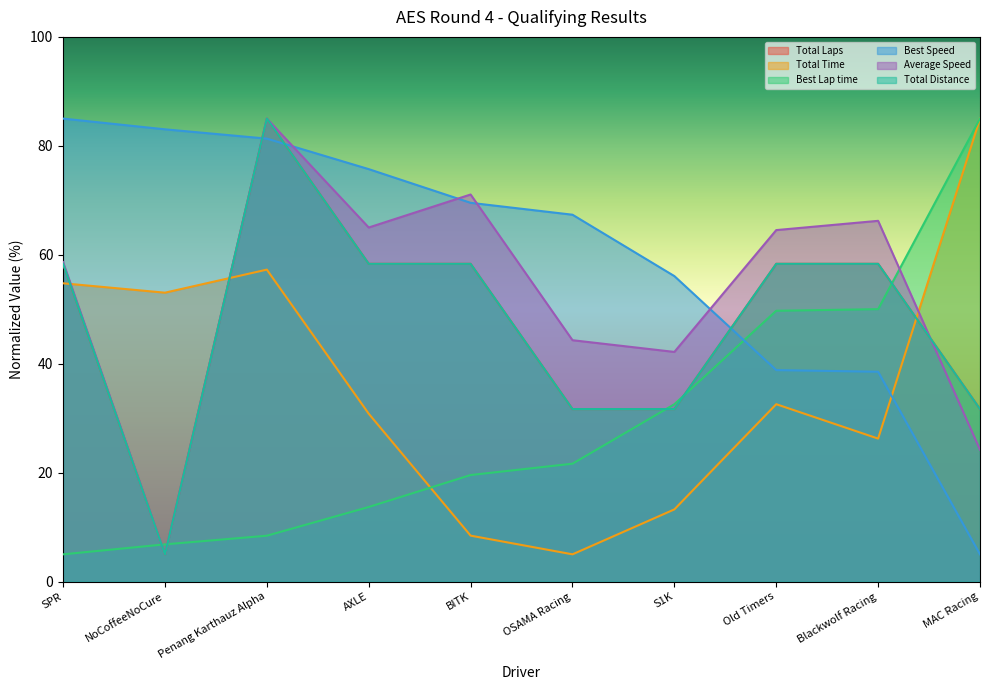

At which label does Total Time reach its peak?

MAC Racing